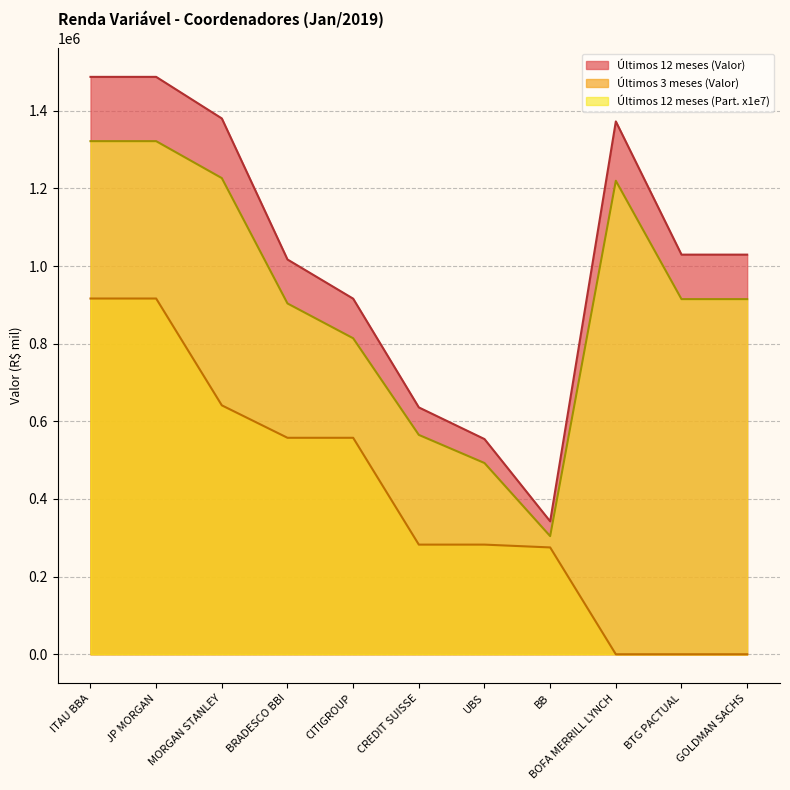

True or false: Últimos 3 meses (Valor) and Últimos 12 meses (Part.) cross at least once.

False